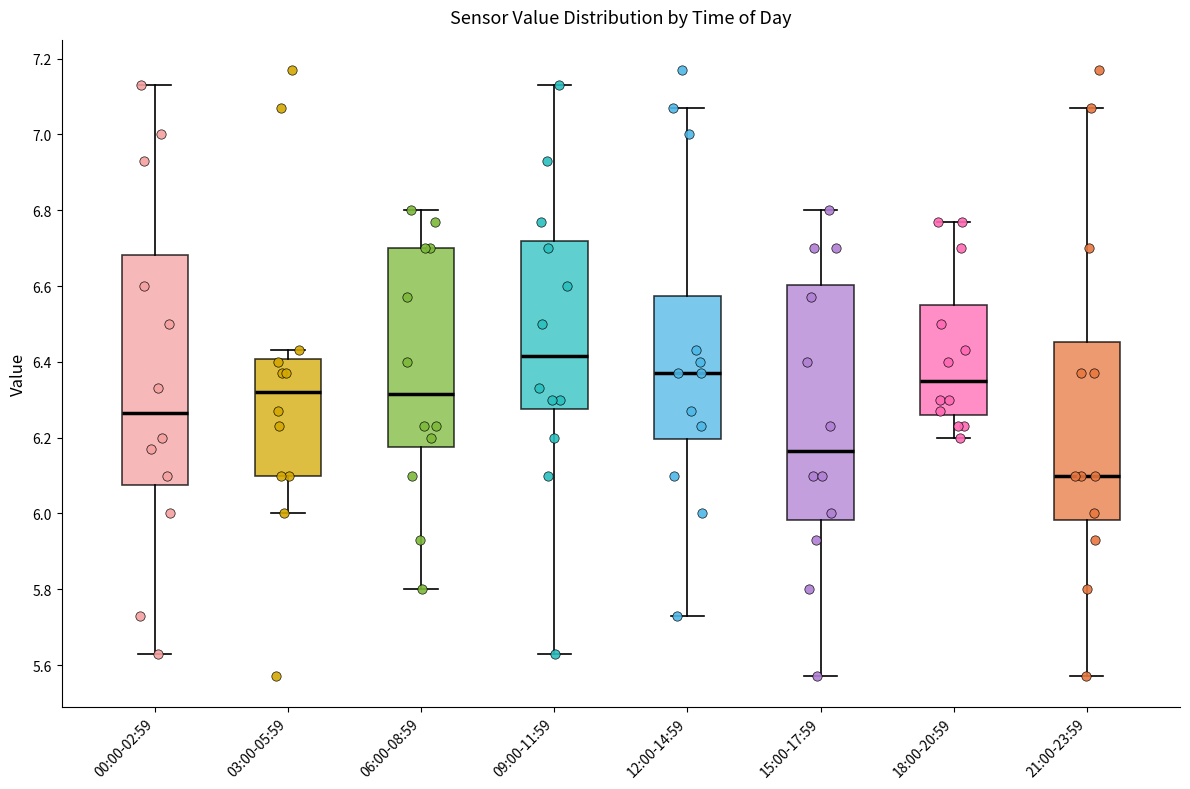

Where does the lower whisker of the box for 12:00-14:59 end on the y-axis? The values are not printed on the chart, so give them approximately, as read against the axis.

5.74